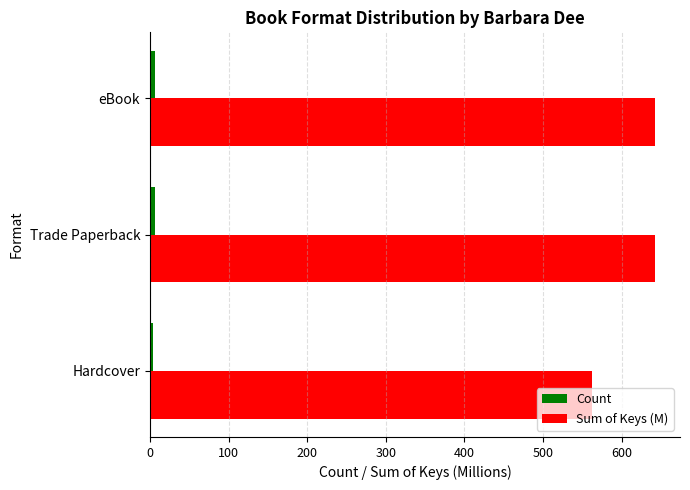

Which series has the largest total across all categories?

Sum of Keys (M)